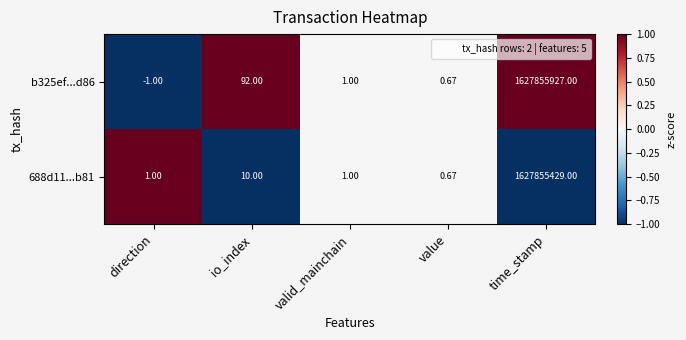

Which series has the largest total across all categories?

b325ef...d86